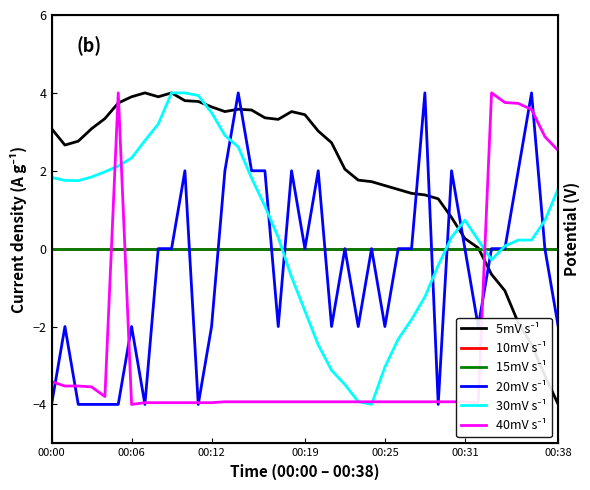

What is the smallest value displayed?

-4.0